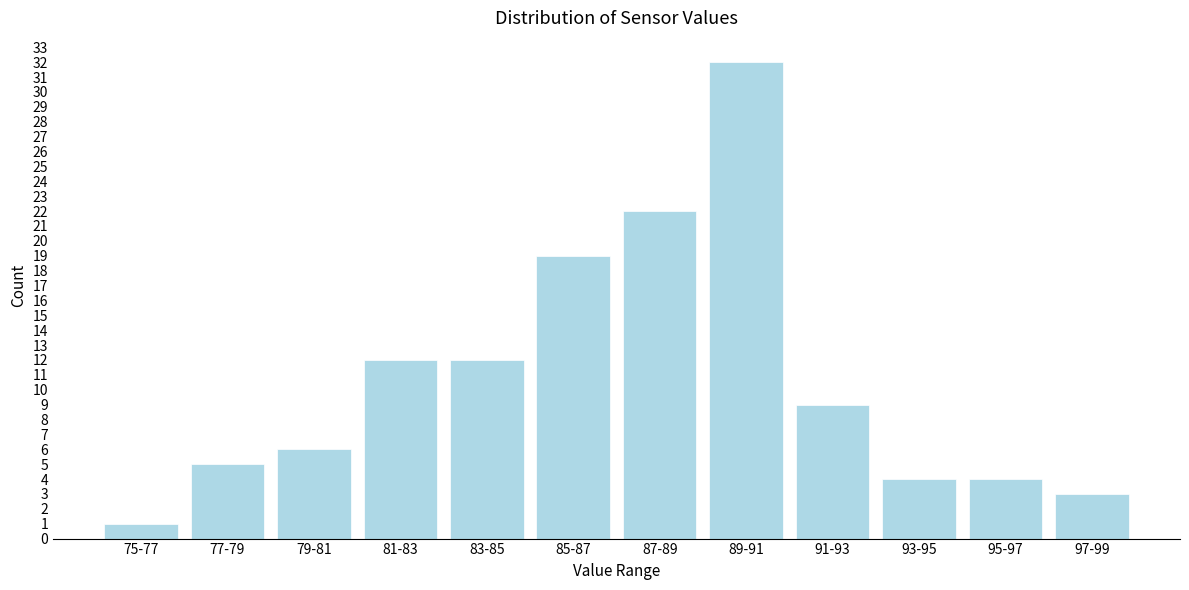

Reading left to right, extract all data points from this chart.

1	5	6	12	12	19	22	32	9	4	4	3